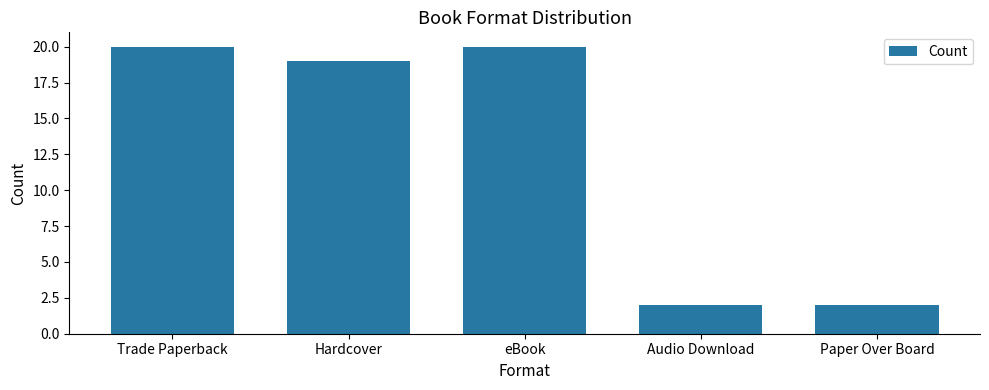

What is the sum of all values?

63